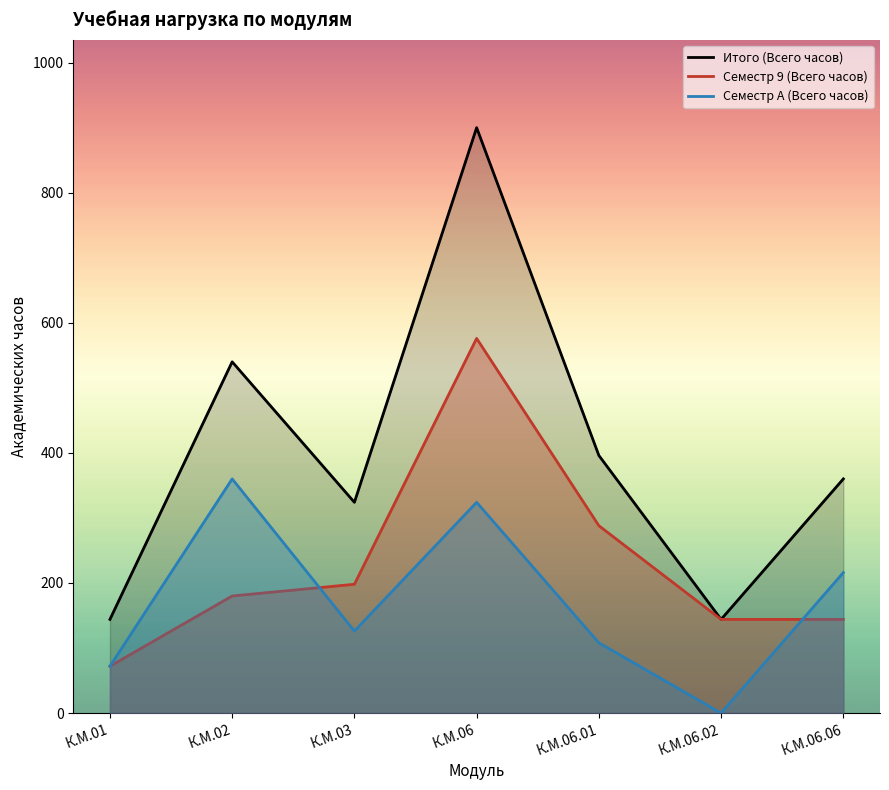

Which category has the lowest value across all series?

К.М.06.02